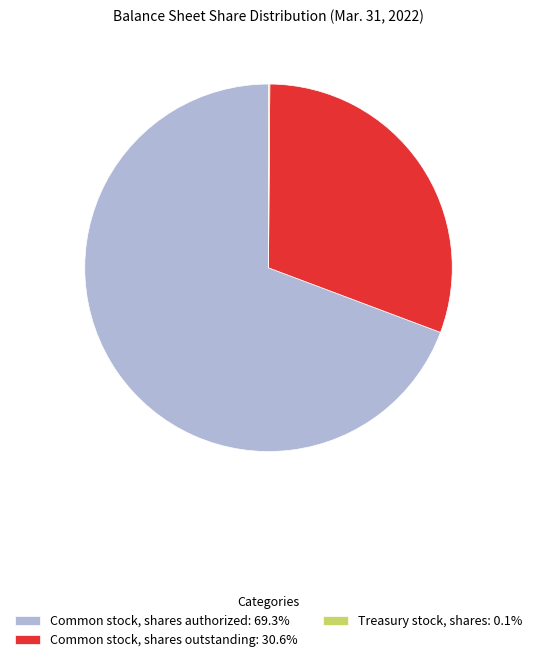

Which has a higher value, Common stock, shares authorized or Common stock, shares outstanding?

Common stock, shares authorized